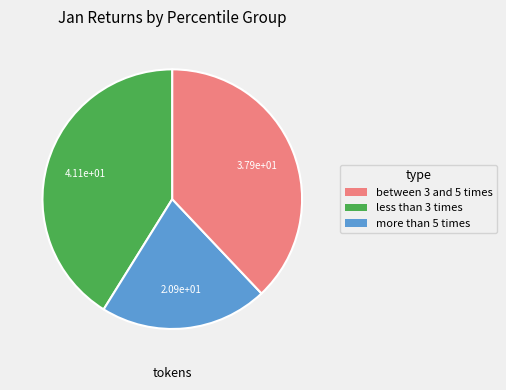

Is there any slice that represents more than half of the pie?

No